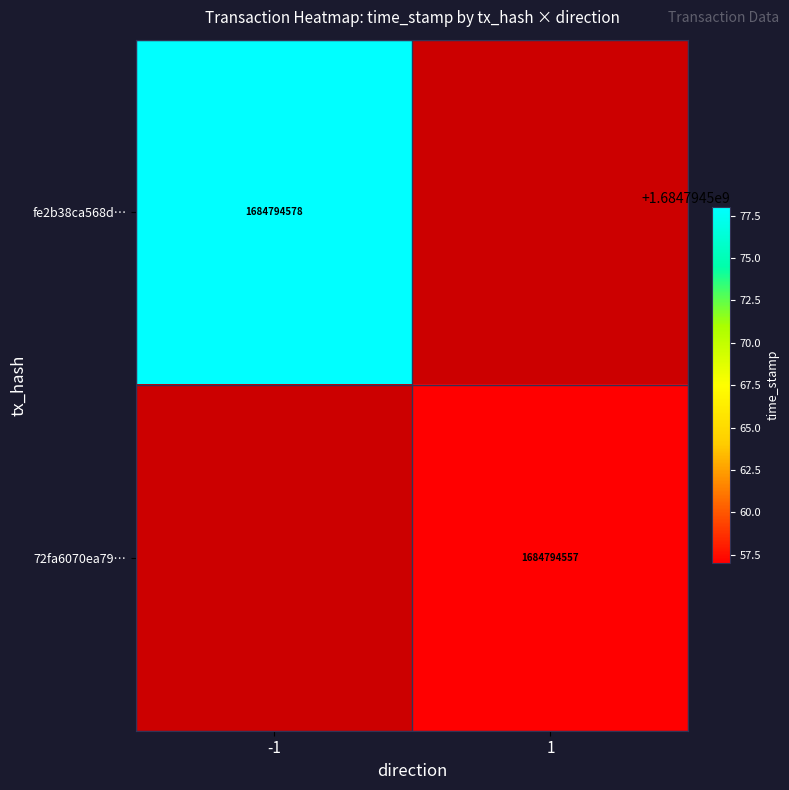

Count the fe2b38ca568d… values in the range 0 to 1684794578.

2